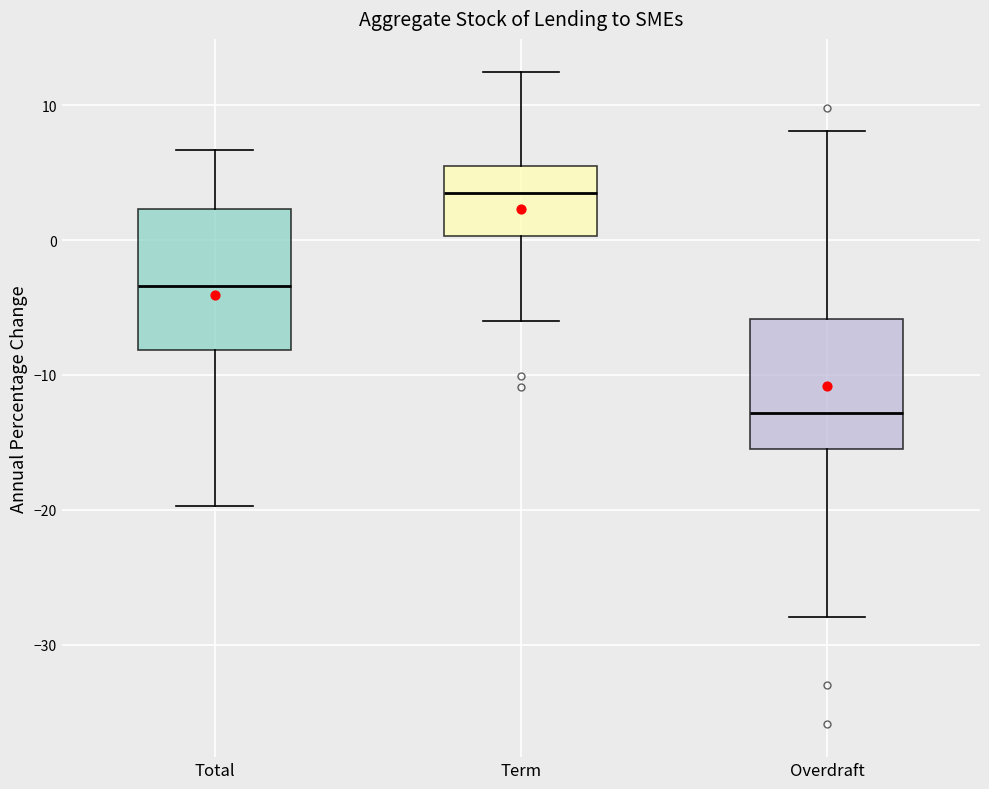

Reading left to right, transcribe this box plot: for each box, give where its median line is, the range the box spans, and where its two whiskers end, as read against the y-axis. The values are not printed on the chart, so give them approximately, as read against the axis.

Total: median -3, box -8 to 2, whiskers -20 to 7
Term: median 3, box 0 to 5, whiskers -6 to 12
Overdraft: median -13, box -15 to -6, whiskers -28 to 8